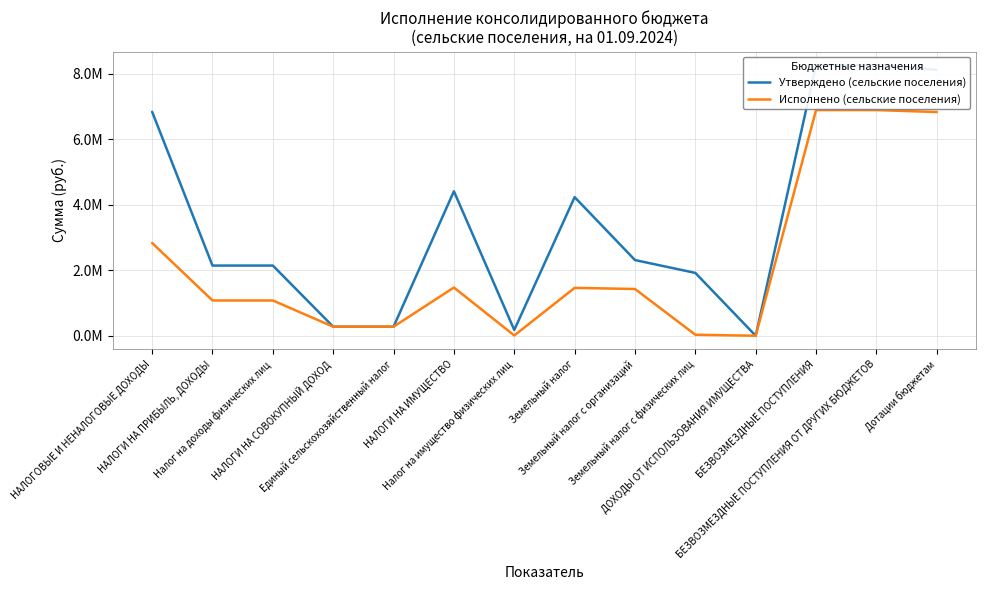

Between Налог на доходы физических лиц and Дотации бюджетам, which series saw the biggest shift?

Утверждено (сельские поселения)